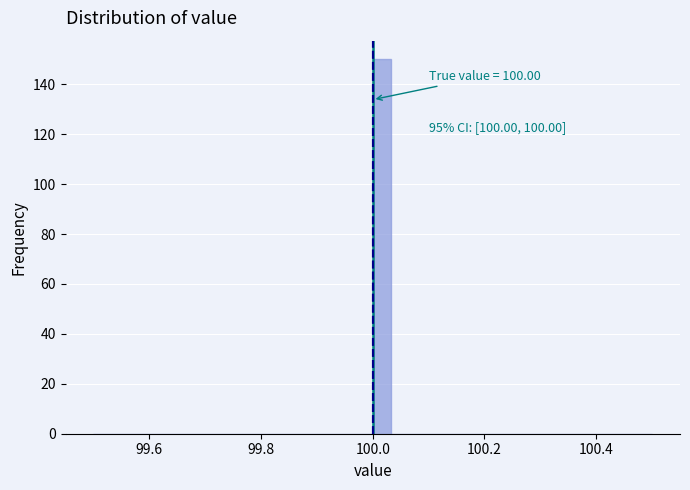

Around what value on the x-axis is the tallest bar? Give the approximate position of its centre, as read against the axis.

100.02